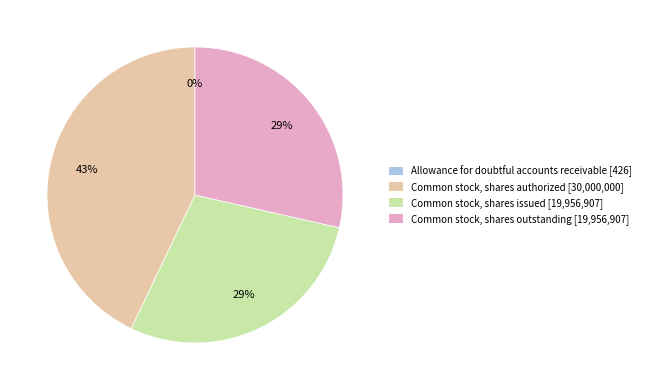

True or false: Common stock, shares issued [19,956,907] accounts for 39% of the total.

False